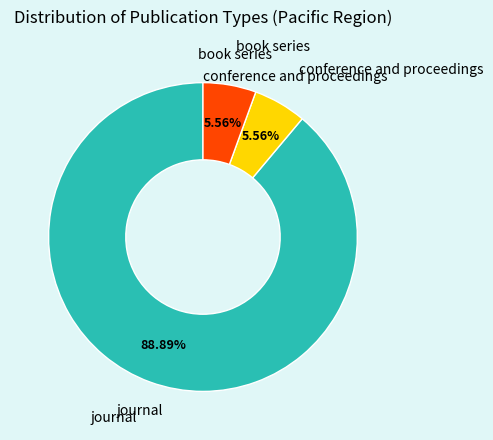

Is there a majority slice in this chart?

Yes